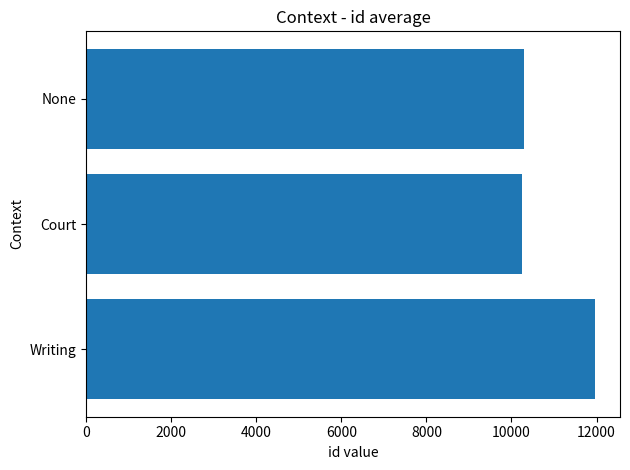

What is the ratio of the value at Court to the value at Writing?

0.9